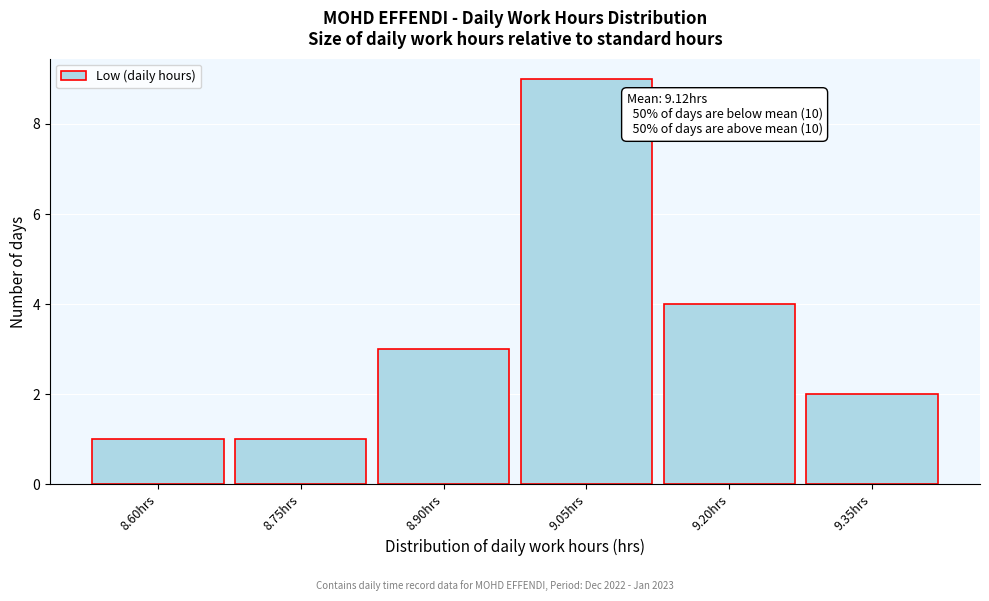

Reading left to right, what are all the values shown in this chart?

1	1	3	9	4	2